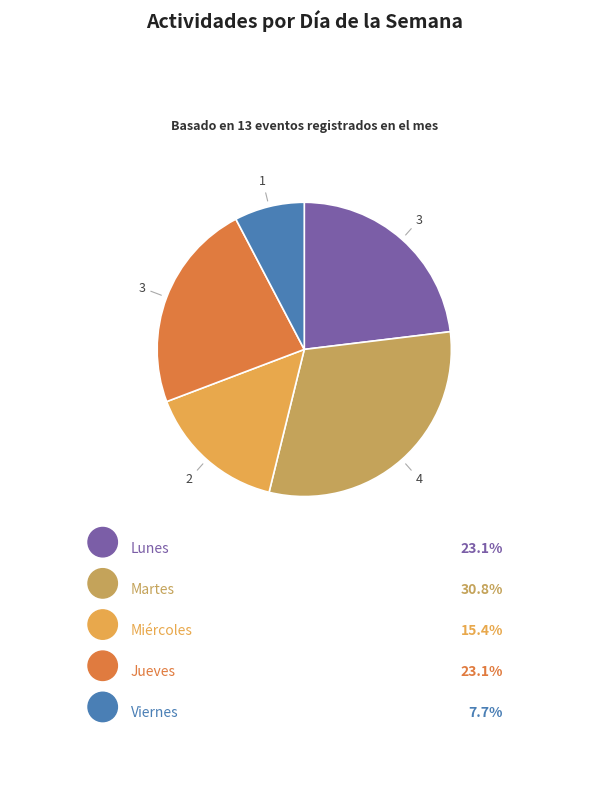

What percentage is the Viernes slice, to the nearest percent?

8%